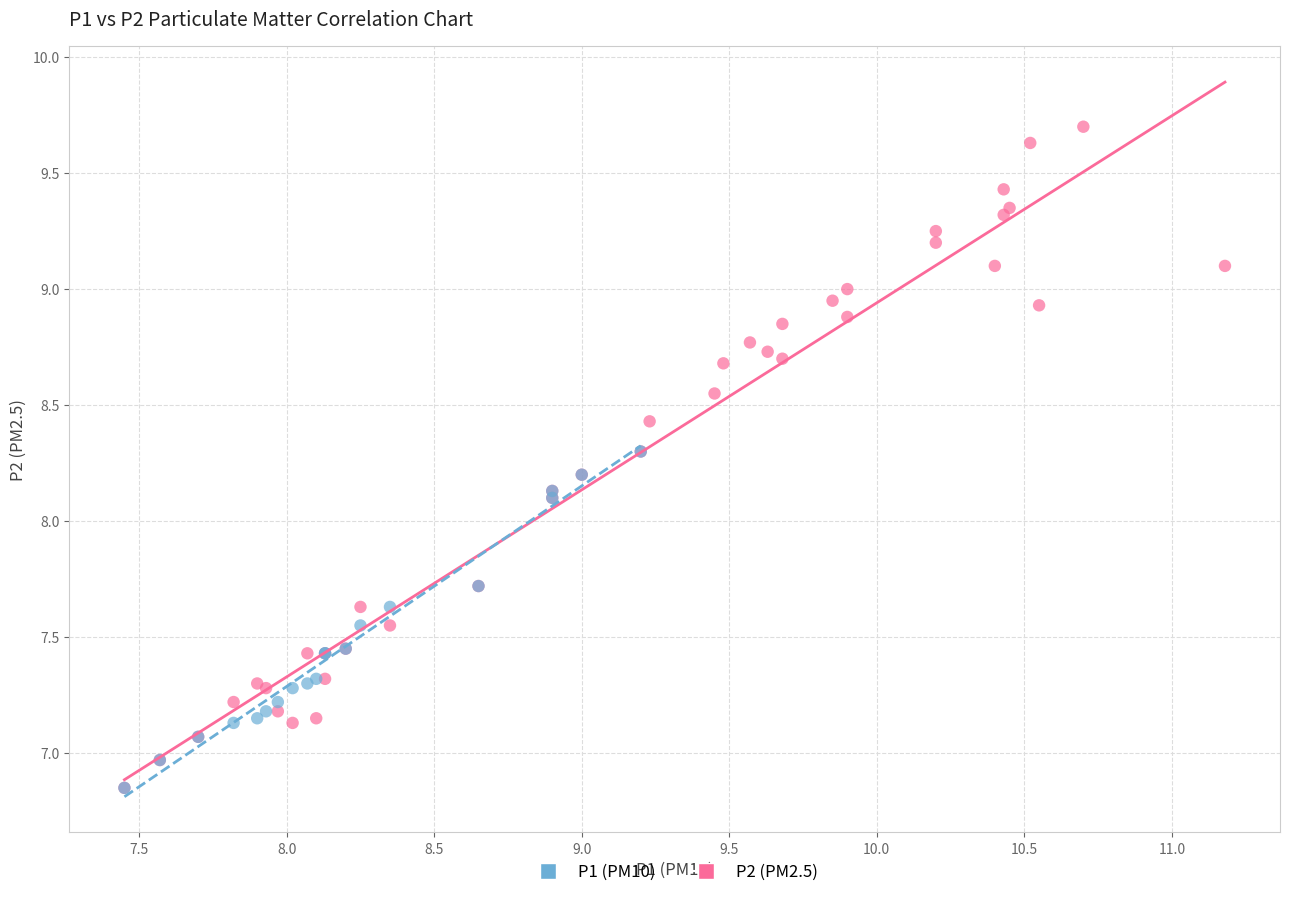

Which series reaches the maximum Y coordinate?

P2 (PM2.5)